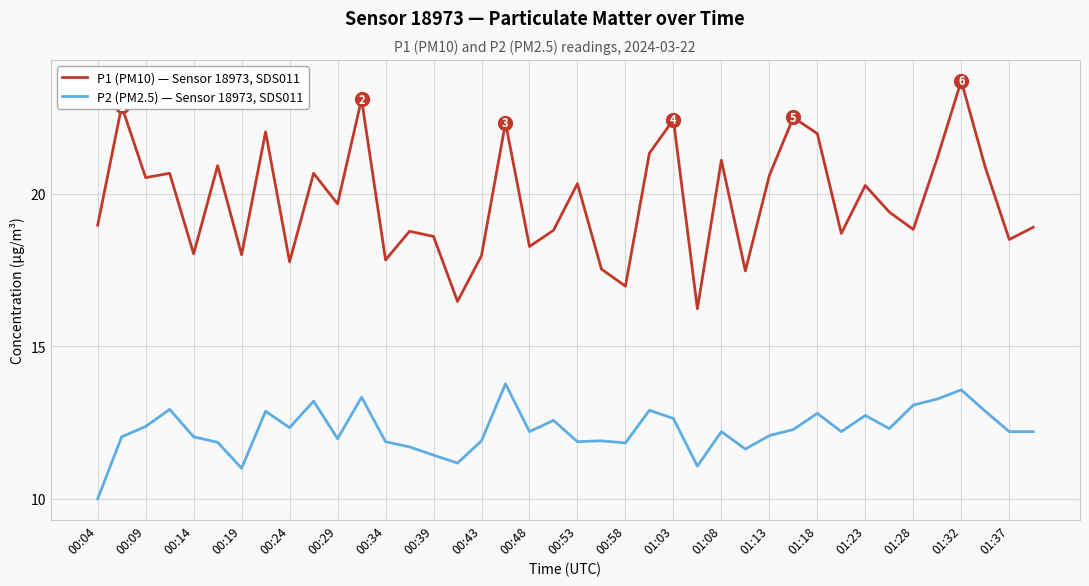

True or false: P1 (PM10) — Sensor 18973, SDS011 and P2 (PM2.5) — Sensor 18973, SDS011 cross at least once.

False